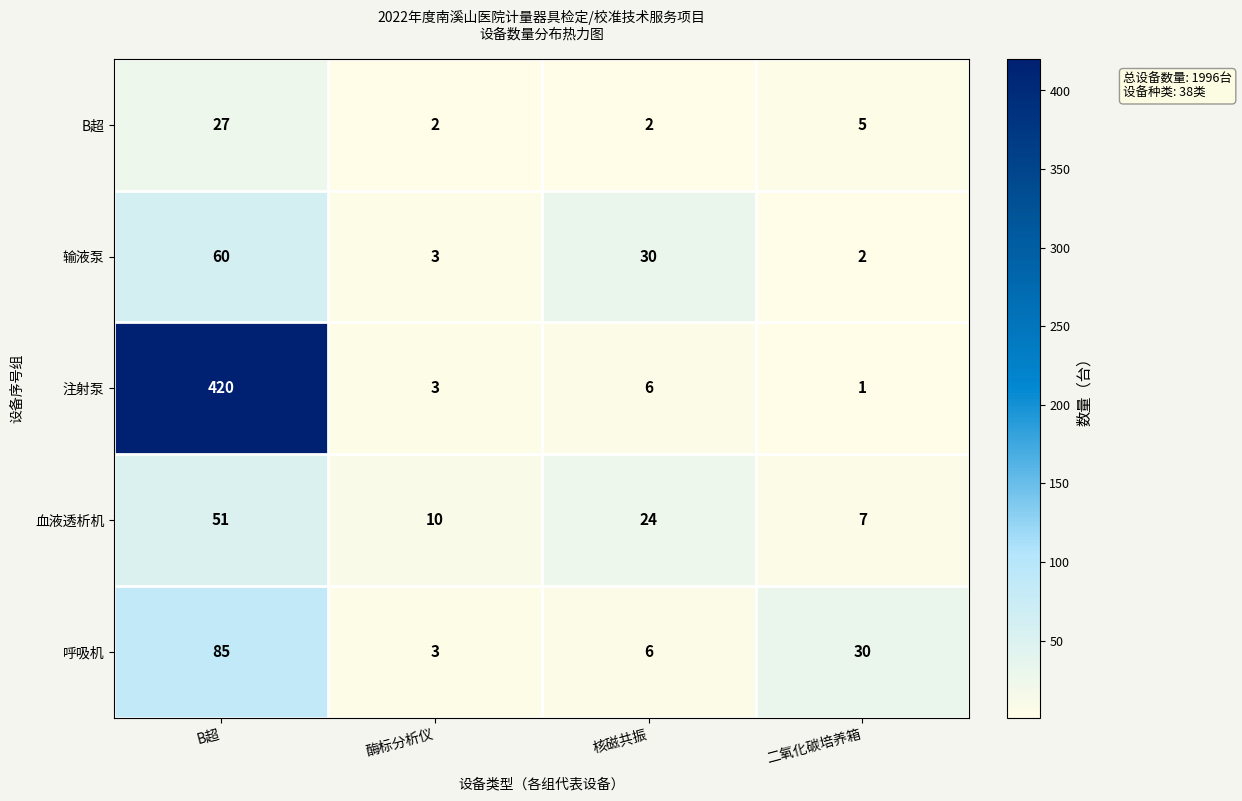

The value of B超 at 二氧化碳培养箱 is 5. True or false?

True